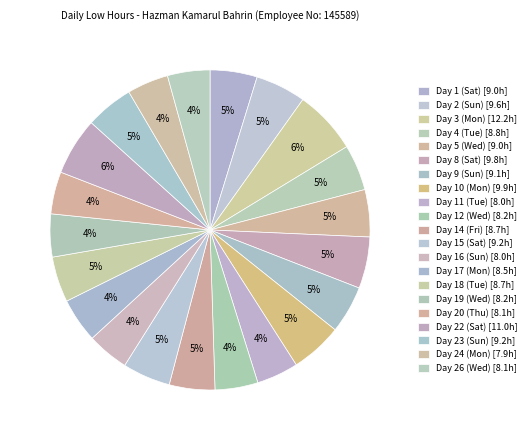

To the nearest percent, what is the difference between the largest and smallest slice percentages?

2%